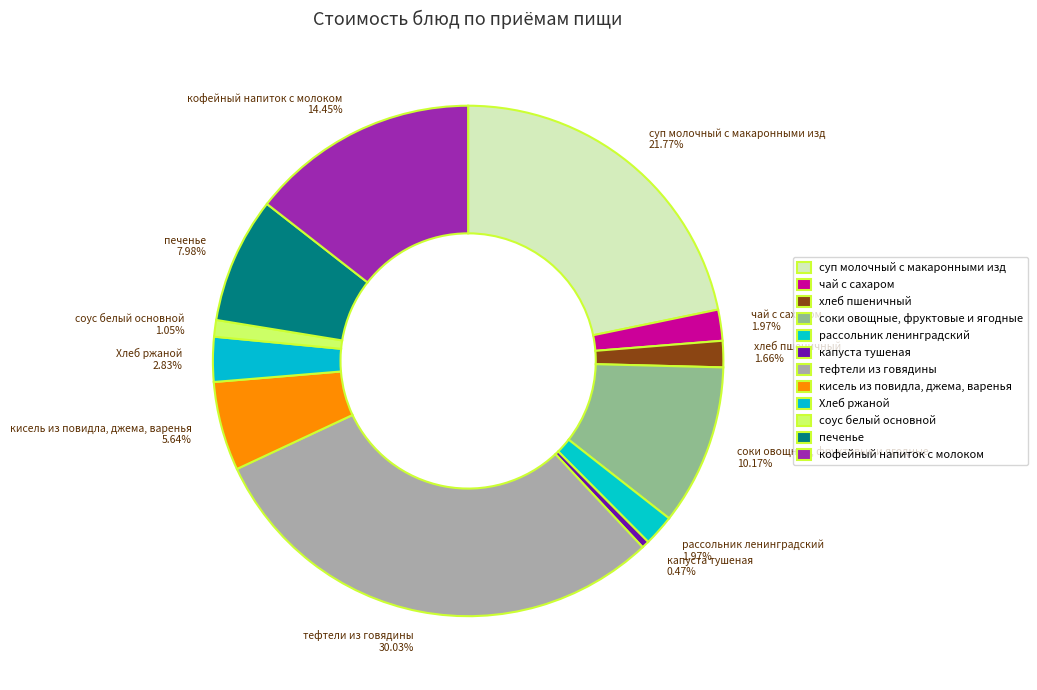

To the nearest percent, what is the combined percentage of кофейный напиток с молоком and Хлеб ржаной?

17%